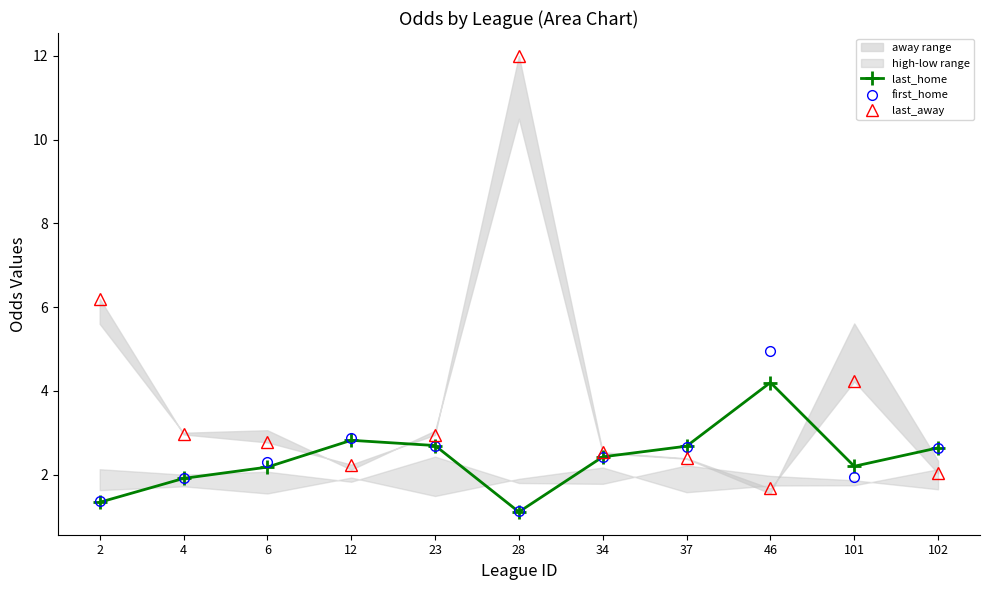

Reading left to right, extract all data points from this chart.

last_home: 1.3	1.9	2.2	2.8	2.7	1.1	2.4	2.7	4.2	2.2	2.6
first_home: 1.4	1.9	2.3	2.9	2.7	1.1	2.4	2.6	5.0	1.9	2.6
last_away: 6.2	3.0	2.8	2.2	3.0	12.0	2.5	2.4	1.7	4.2	2.0